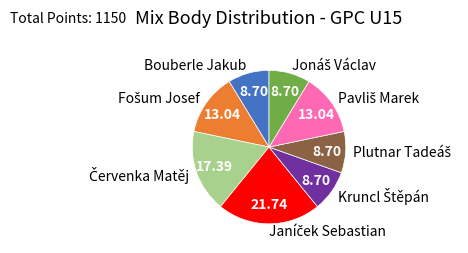

Is there any slice that represents more than half of the pie?

No